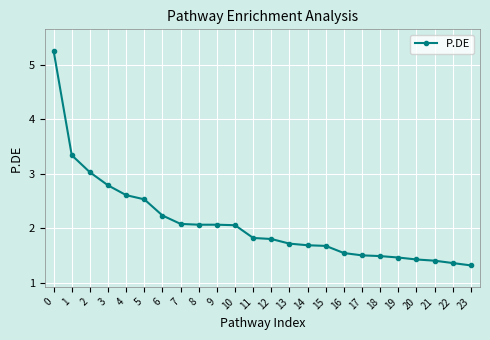

What is the difference between the maximum and minimum values?

3.9